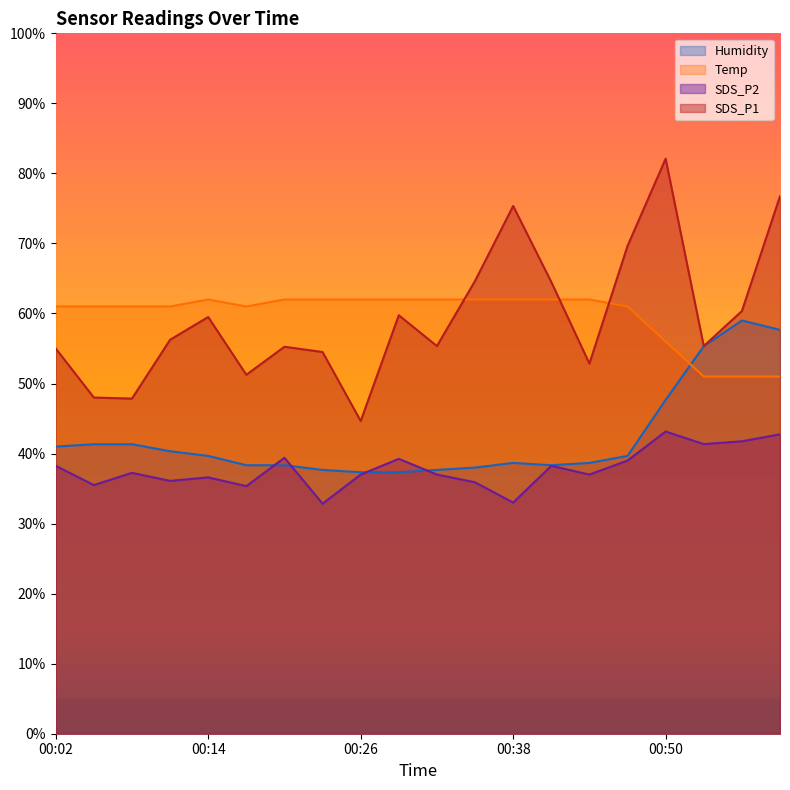

Which label corresponds to the largest value in the chart?

00:50